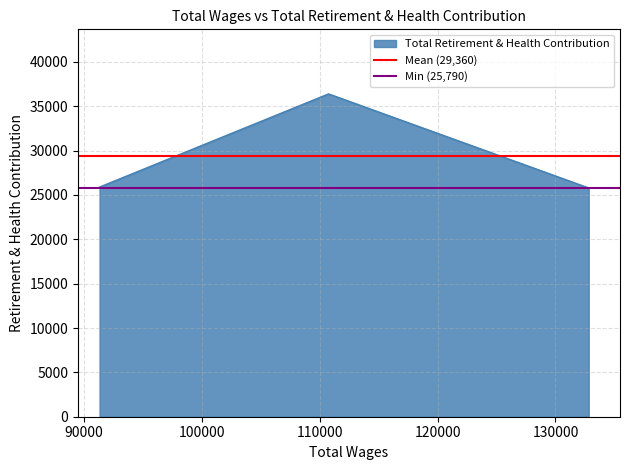

The Mean (29,360) series shows 12360 at 90000. True or false?

False